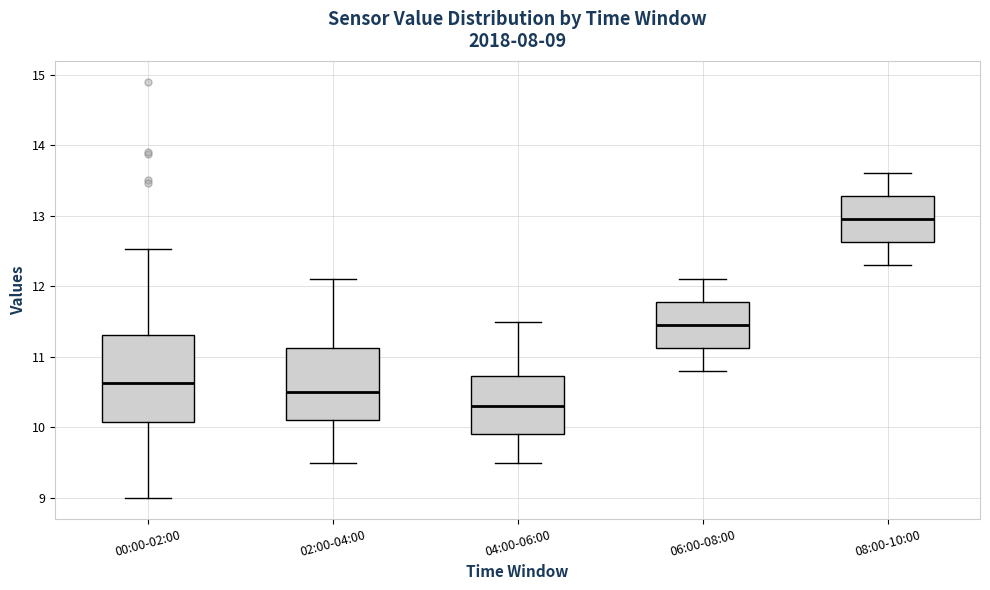

Which box is the tallest, from its lower edge to its upper edge?

00:00-02:00